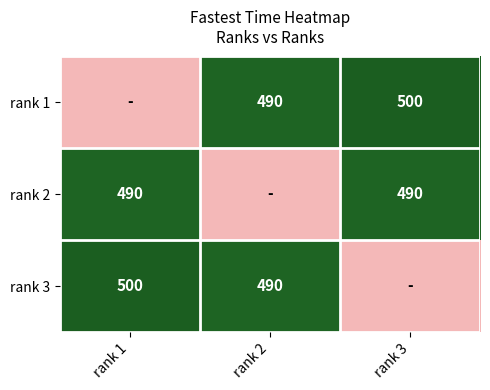

How many distinct data groups are displayed?

3